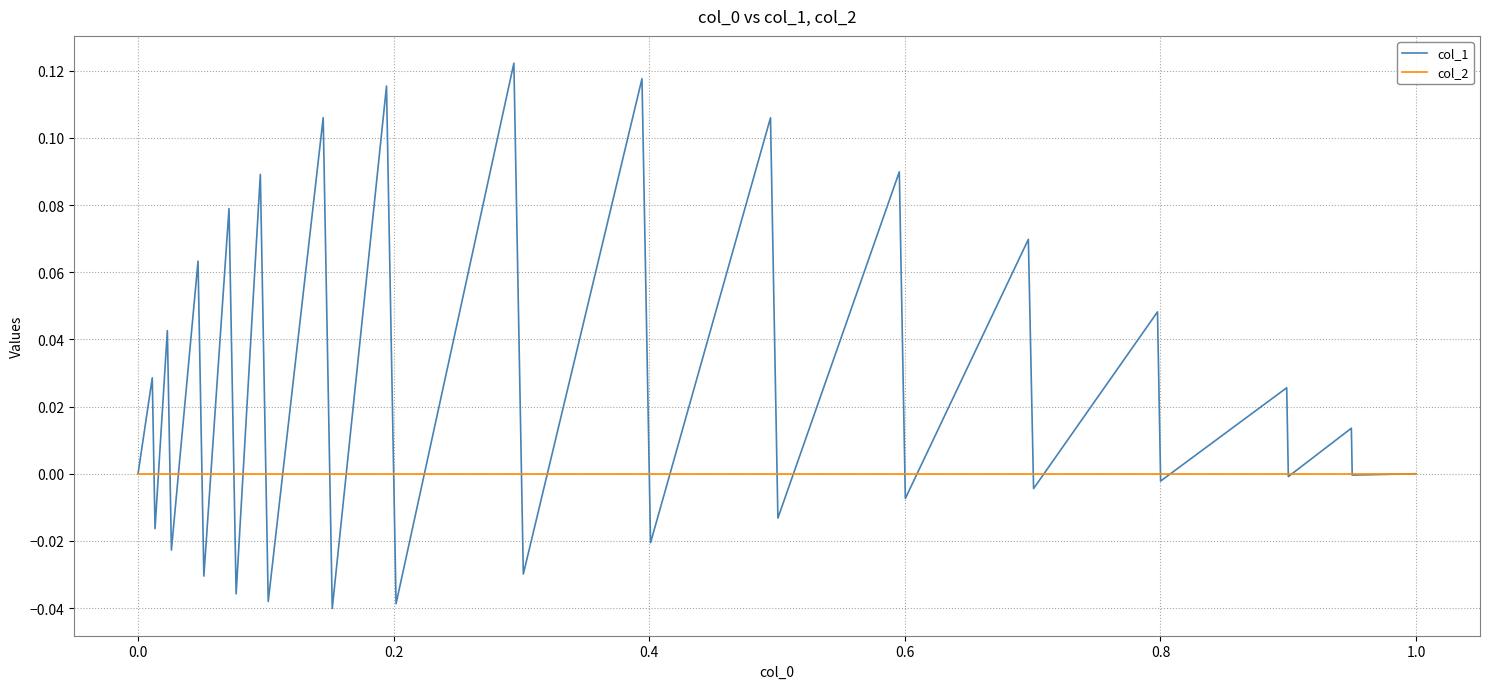

What are all the series names shown in the legend?

col_1, col_2